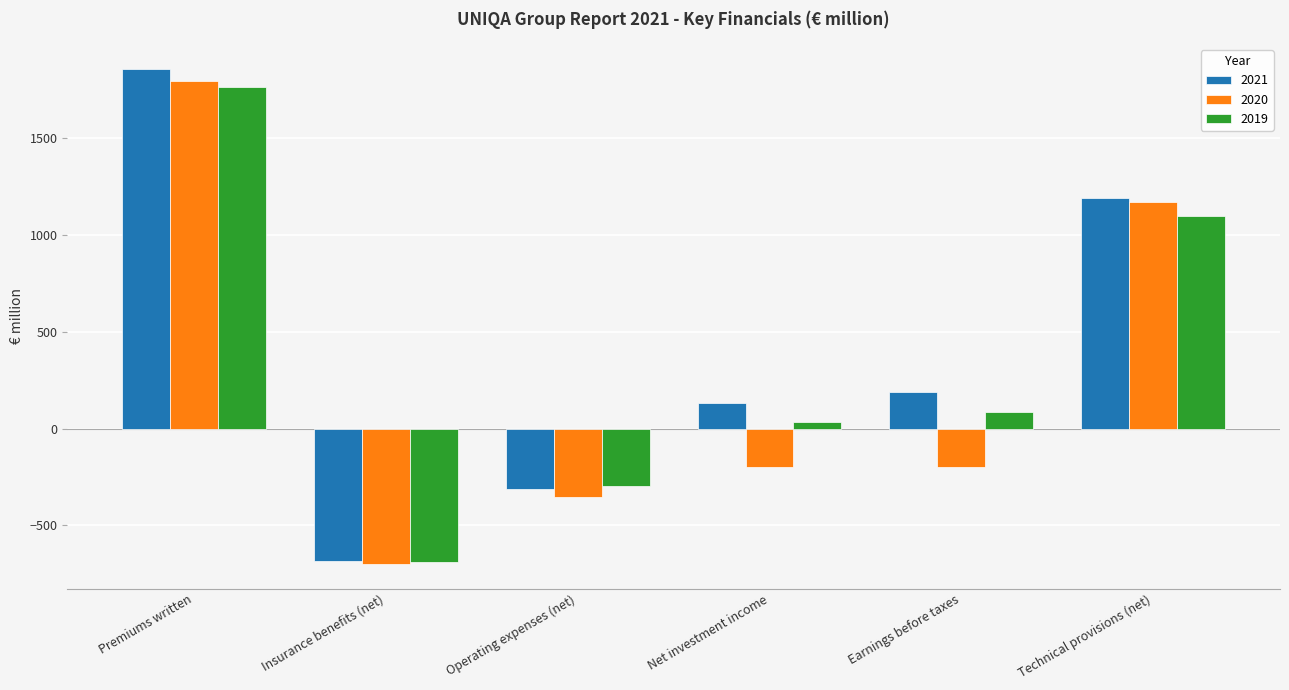

List the series in order of their peak value, highest first.

2021, 2020, 2019